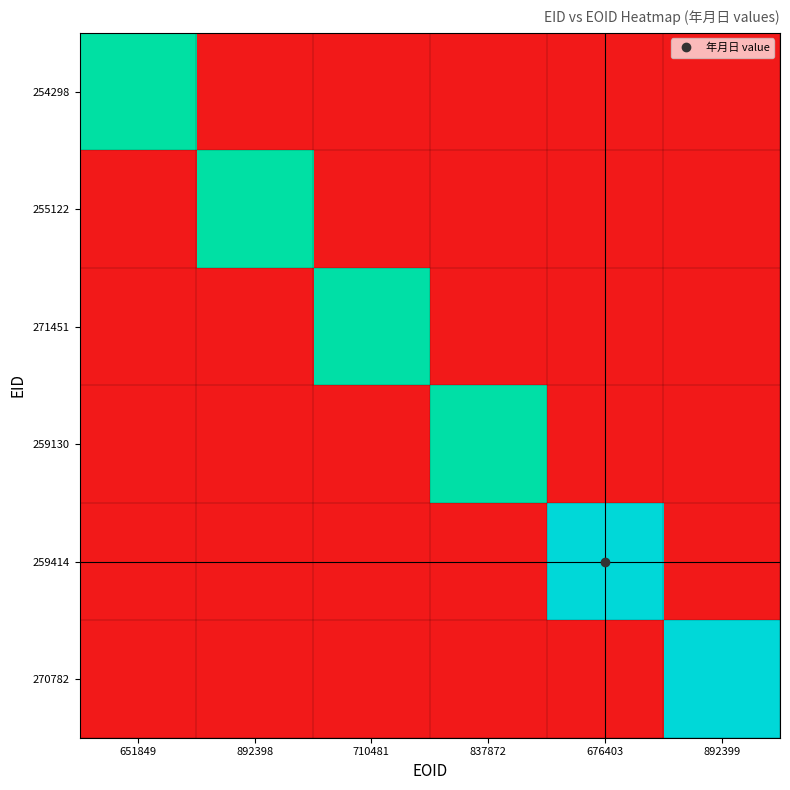

At which category does the chart reach its peak across all series?

892399